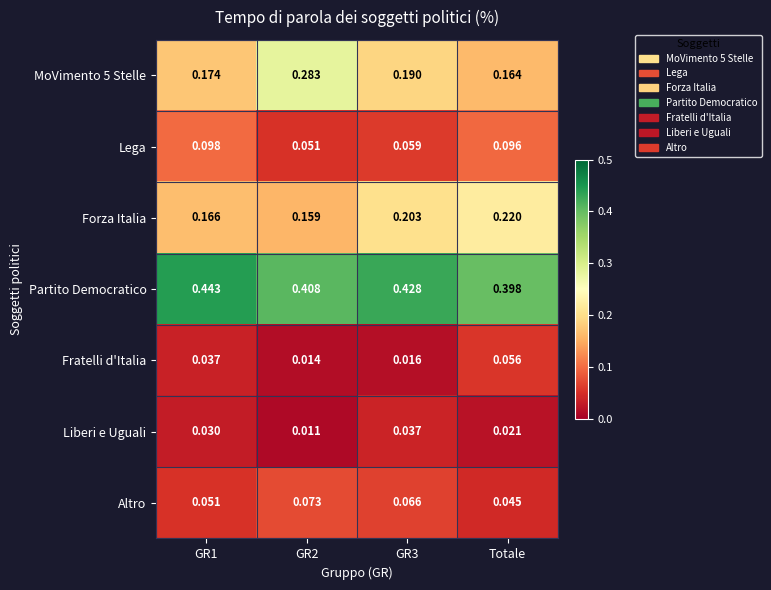

Which series changed the most between GR1 and GR2?

MoVimento 5 Stelle